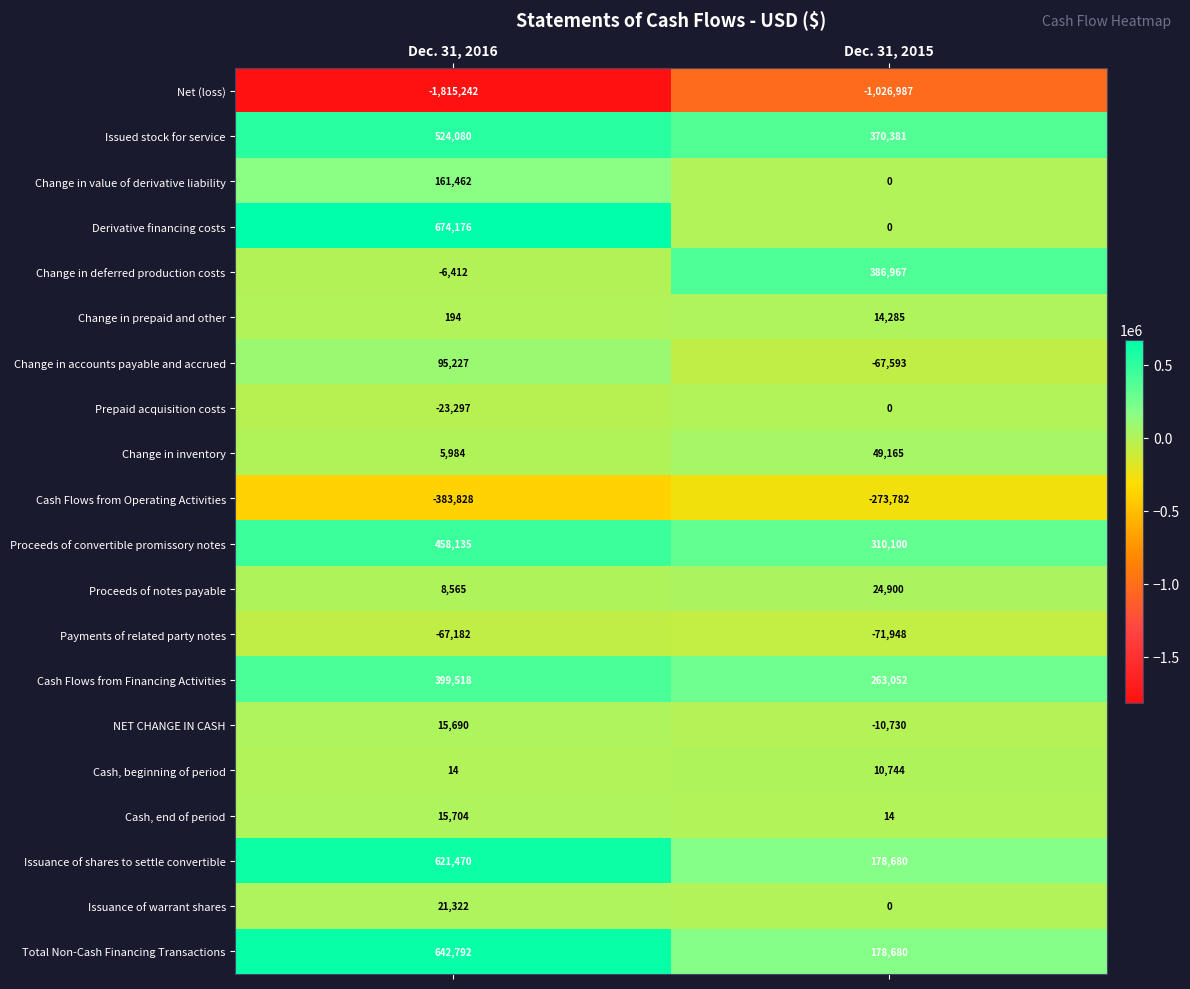

What is the spread (max minus min) of values at Dec. 31, 2015?

1413954